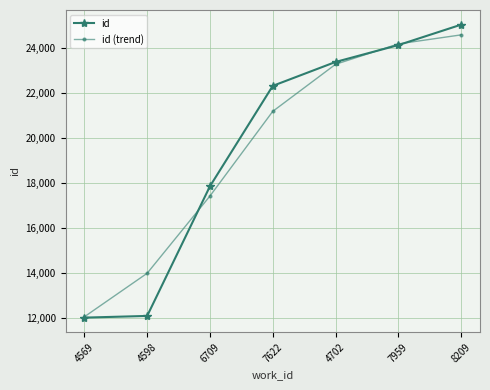

What is the label of the 5th point from the left?

4702